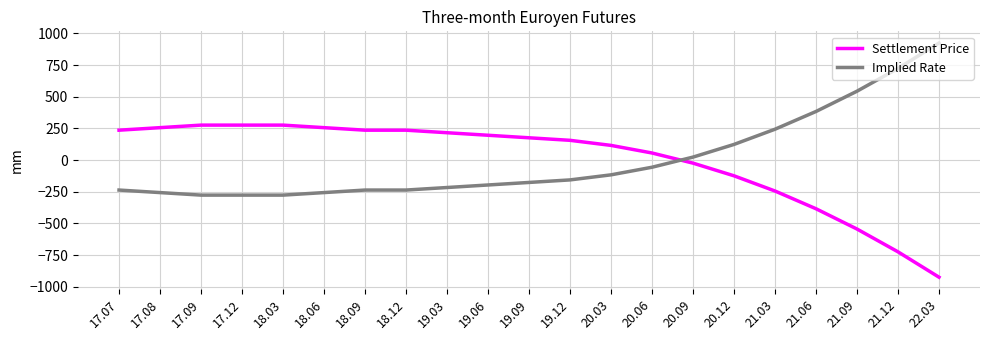

What is the difference between the maximum and minimum values in the Settlement Price series?

1200.0